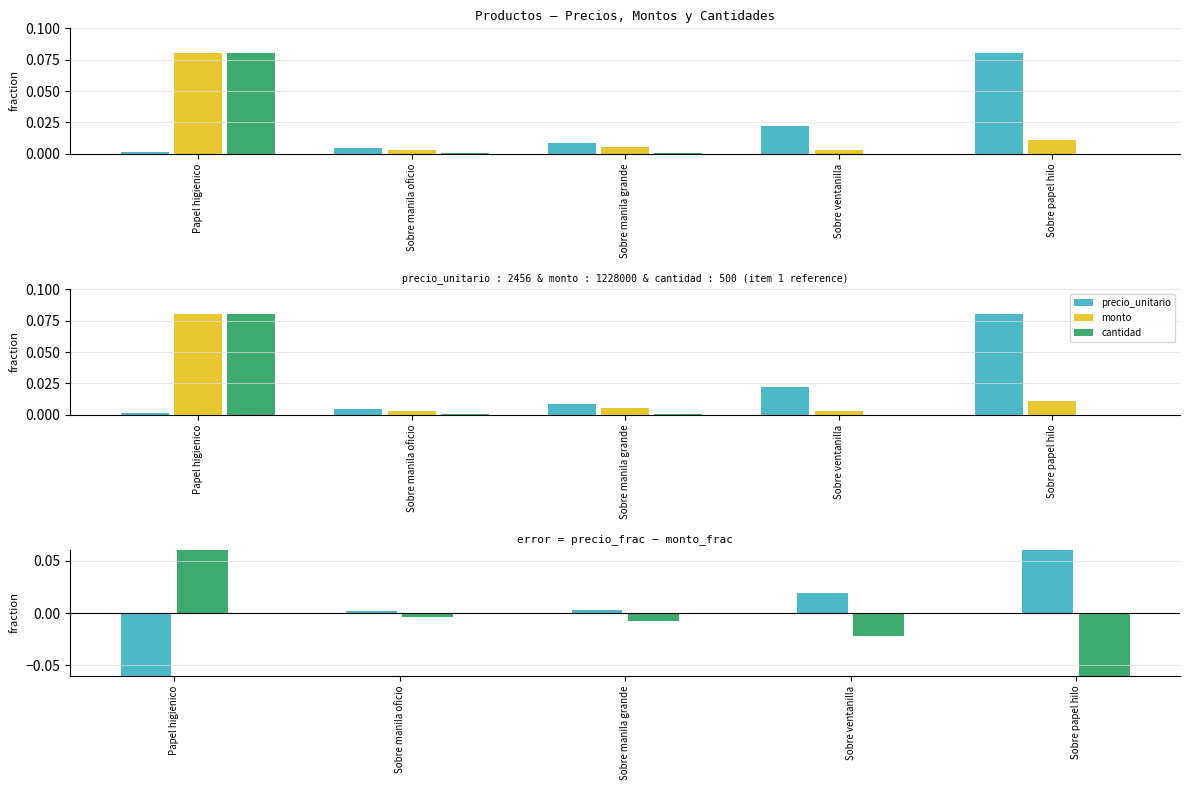

Which has a higher value, Sobre manila grande or Papel higienico?

Sobre manila grande